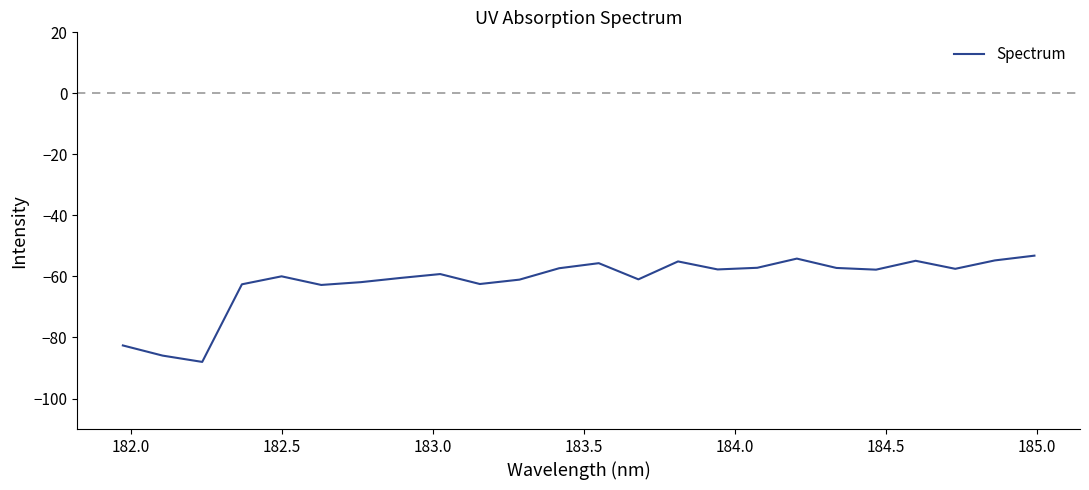

Does the chart display data point markers on the line(s)?

No